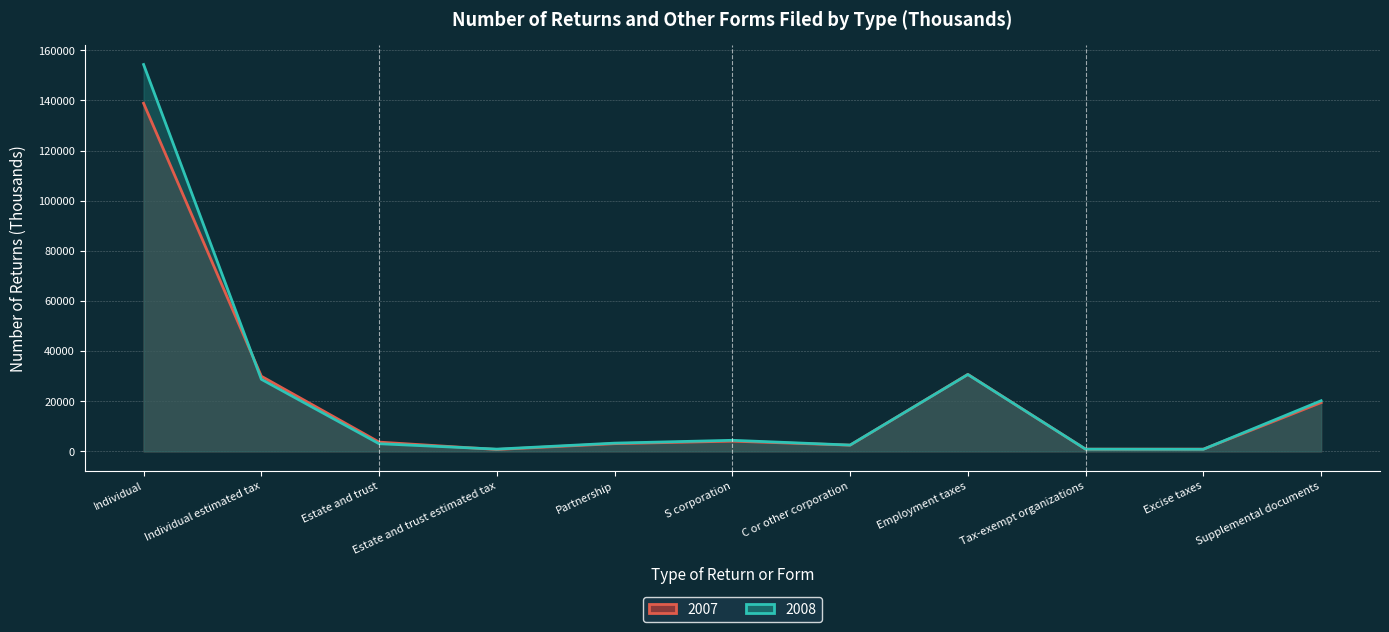

Is it true that 2007 equals 1511 at Tax-exempt organizations?

False